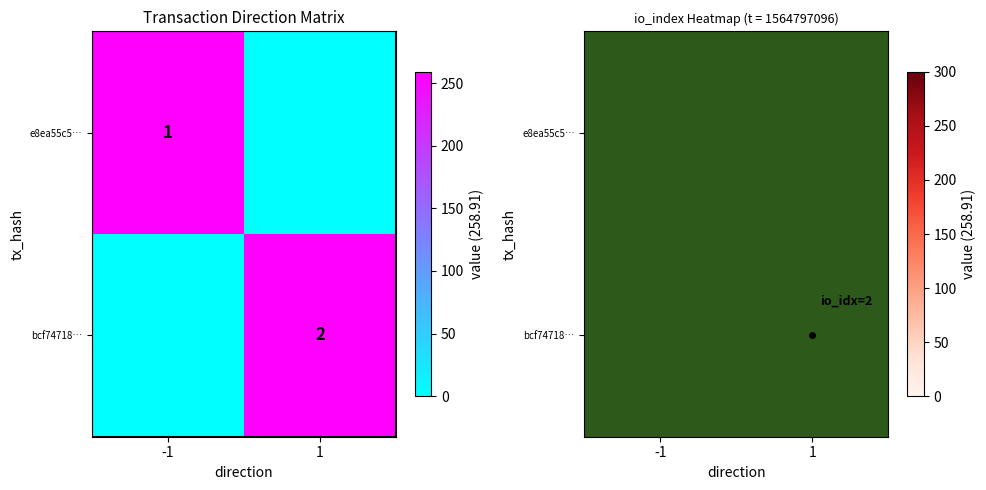

Is it true that bcf74718… equals 397.7 at 1?

False